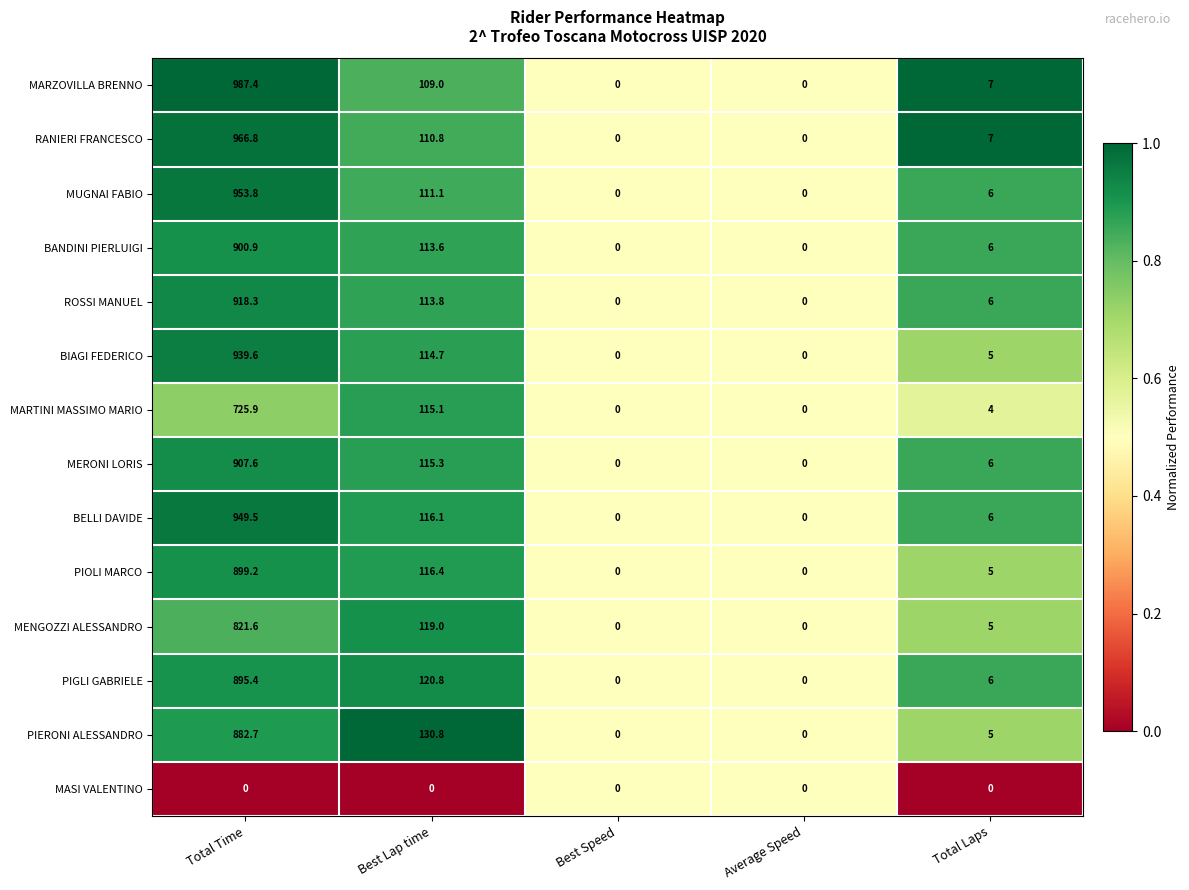

What is the difference between the second highest and minimum values in the MUGNAI FABIO series?

111.1